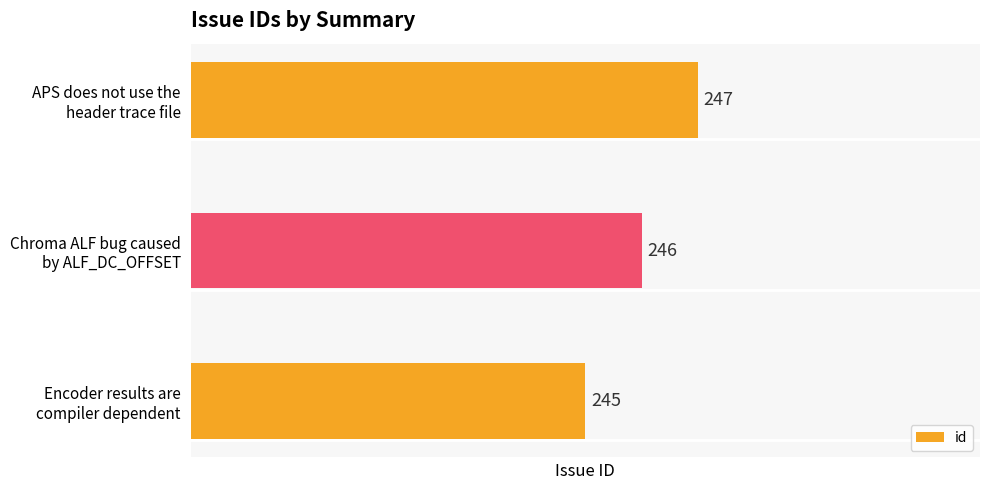

Does the chart contain any negative values?

No